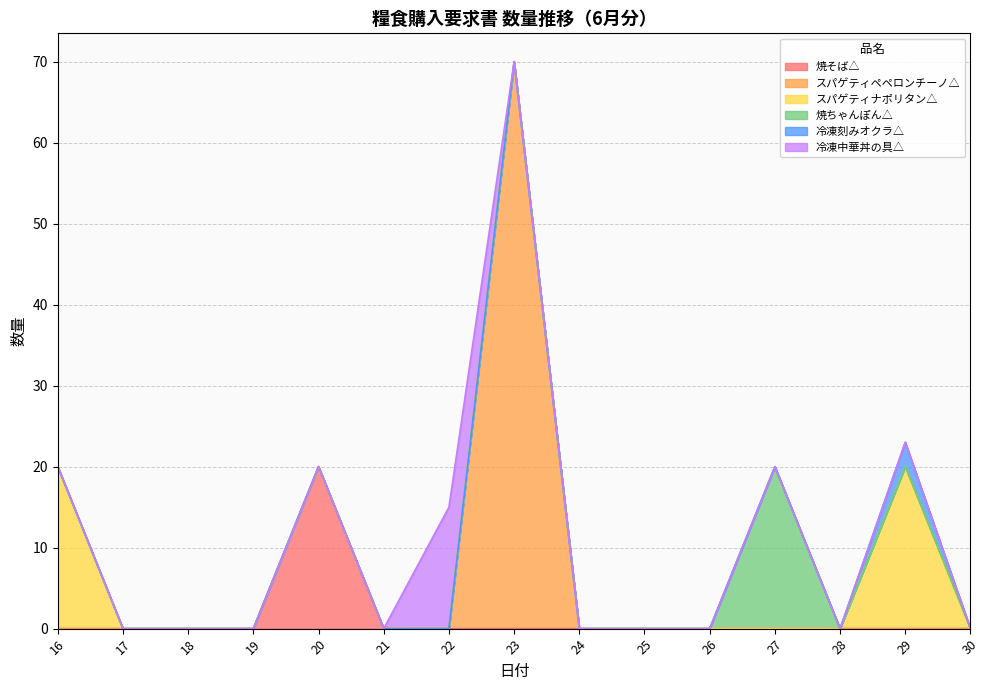

At which label does 焼そば△ reach its minimum?

16